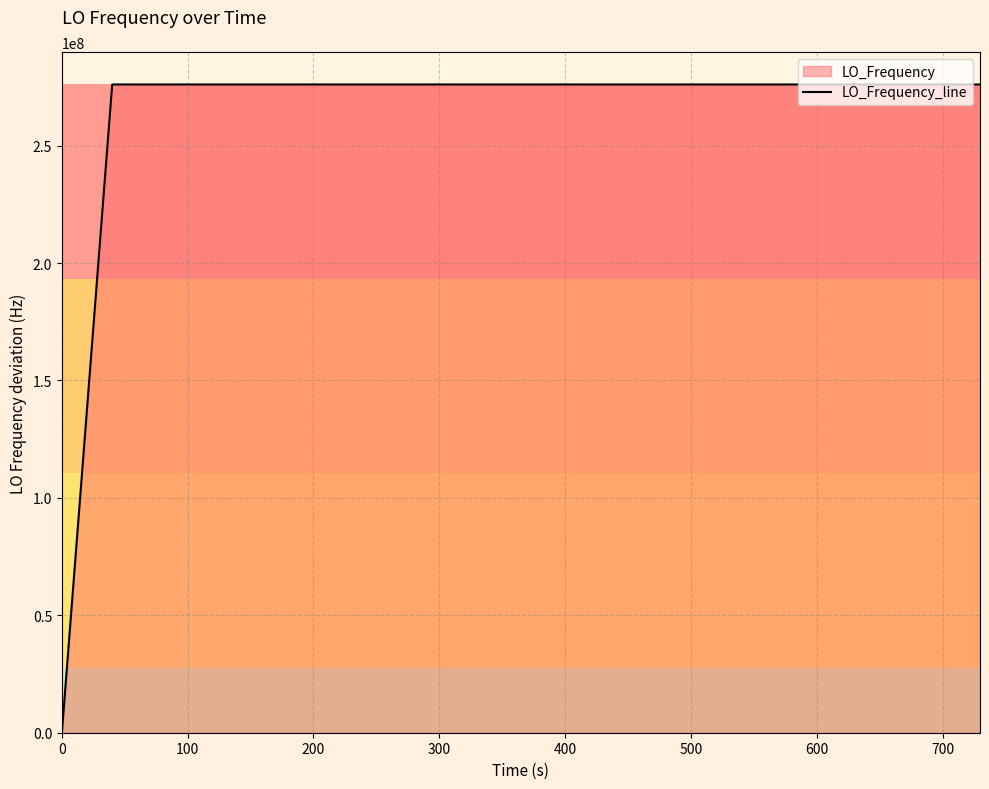

What is the greatest value displayed?

276047083.0